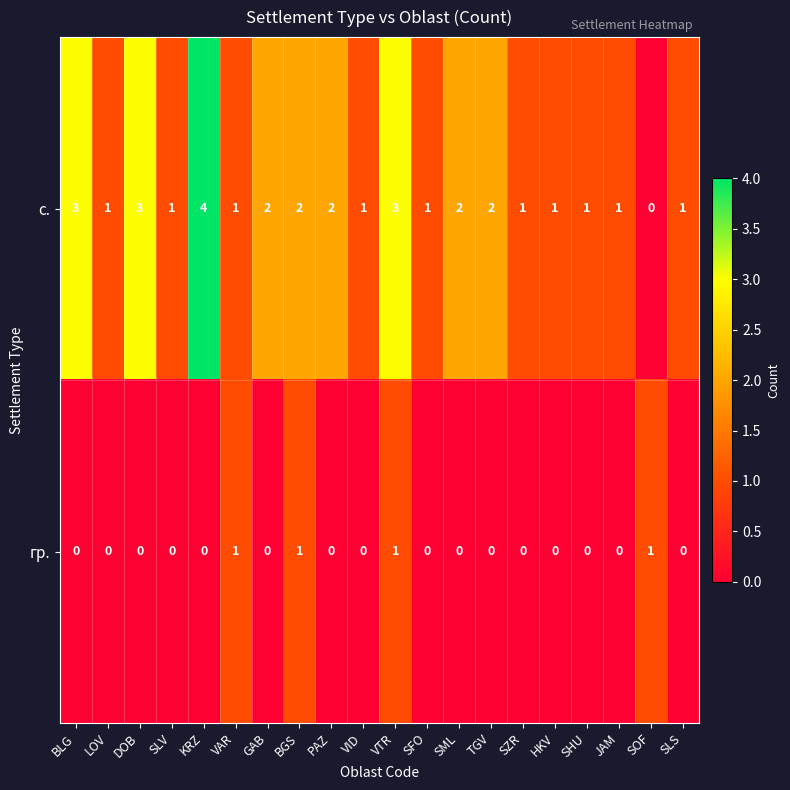

At SML, list the series in order from largest to smallest.

с., гр.